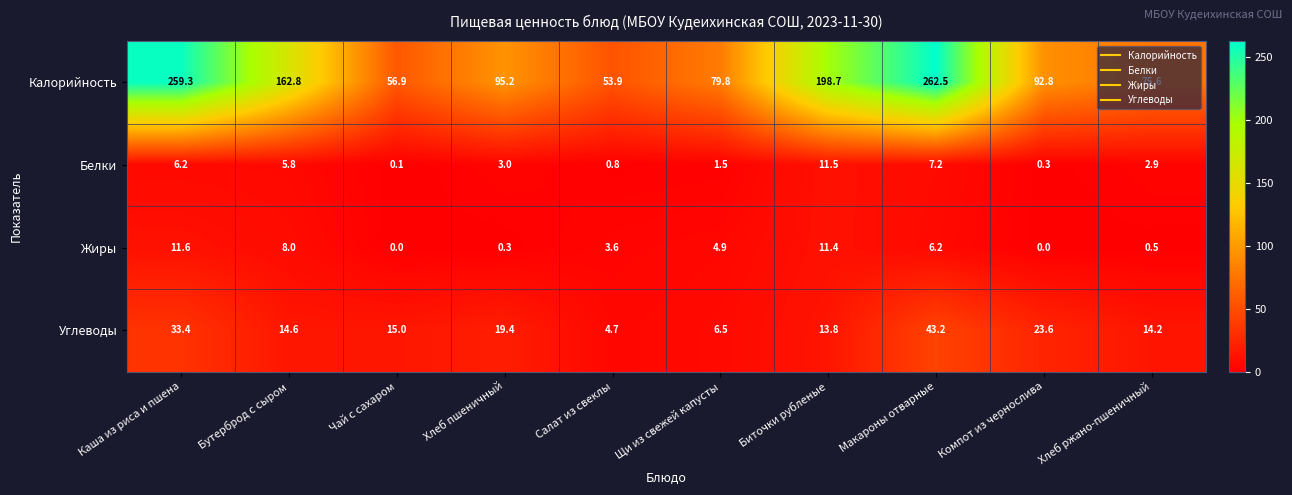

What is the difference between the second highest and second lowest values in the Калорийность series?

202.4